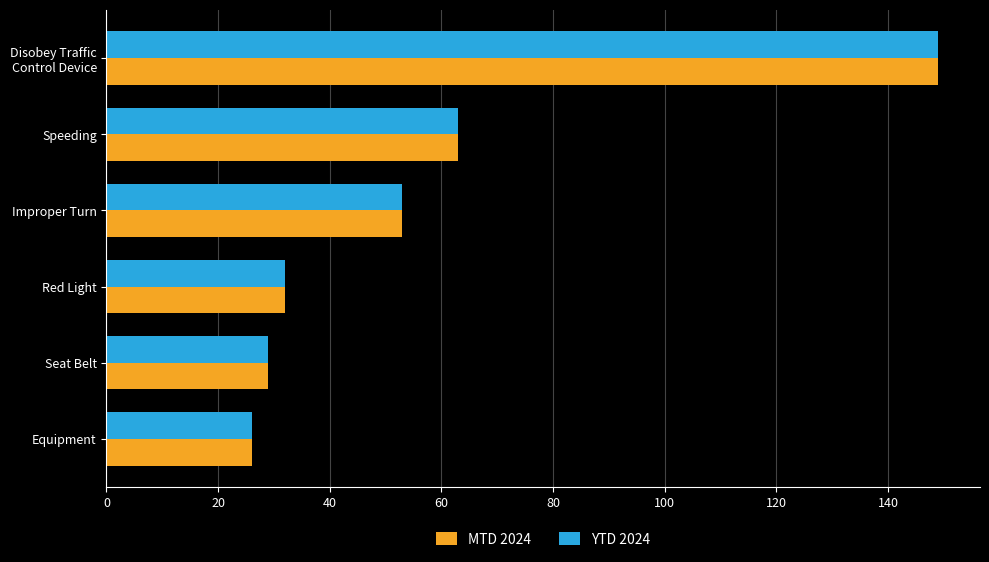

What are all the series names shown in the legend?

MTD 2024, YTD 2024